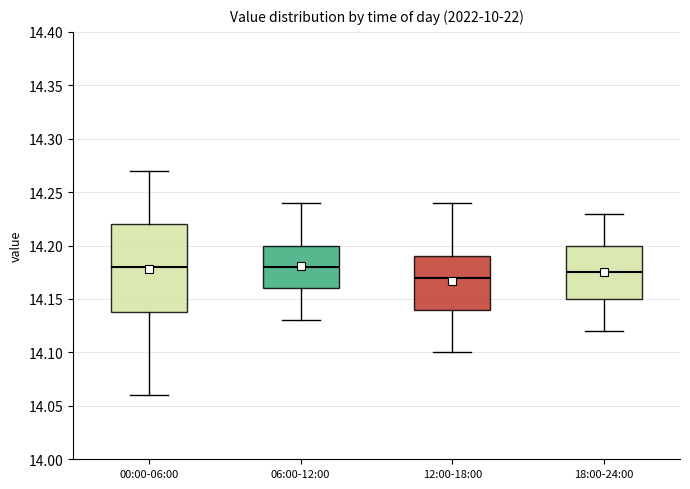

Where does the lower whisker of the box for 06:00-12:00 end on the y-axis? The values are not printed on the chart, so give them approximately, as read against the axis.

14.130